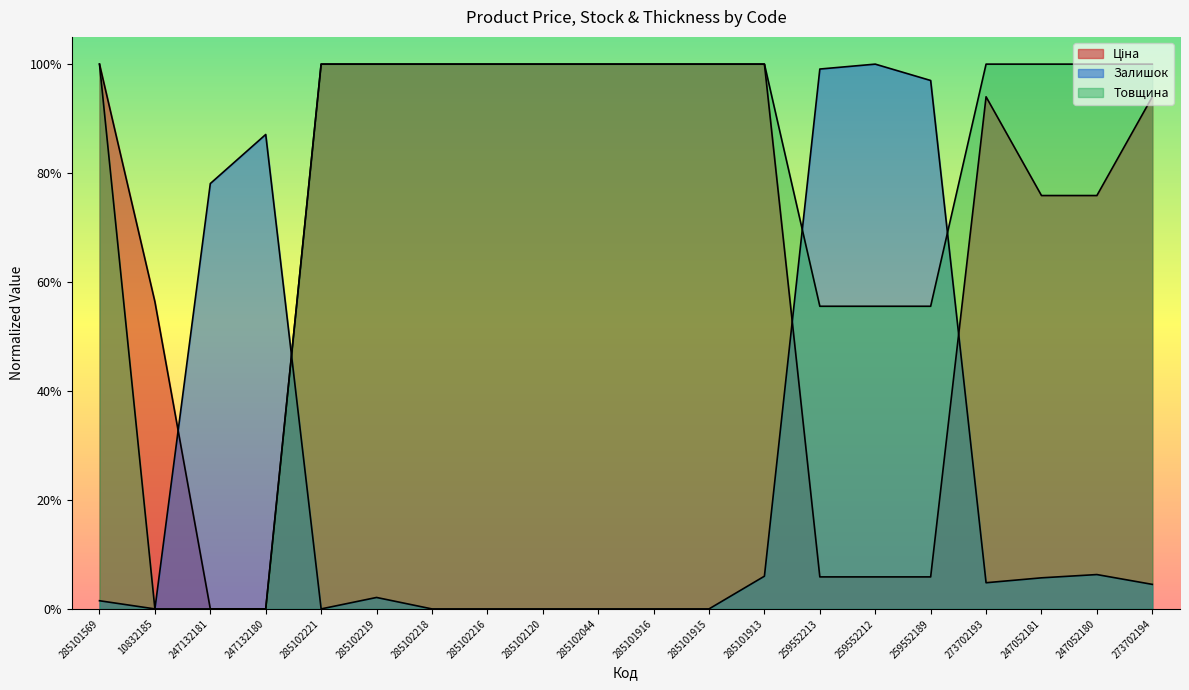

Reading left to right, transcribe all the data shown in this chart.

Ціна: 285101569=1.0	10832185=0.6	247132181=0.0	247132180=0.0	285102221=1.0	285102219=1.0	285102218=1.0	285102216=1.0	285102120=1.0	285102044=1.0	285101916=1.0	285101915=1.0	285101913=1.0	259552213=0.1	259552212=0.1	259552189=0.1	273702193=0.9	247052181=0.8	247052180=0.8	273702194=0.9
Залишок: 285101569=0.0	10832185=0.0	247132181=0.8	247132180=0.9	285102221=0.0	285102219=0.0	285102218=0.0	285102216=0.0	285102120=0.0	285102044=0.0	285101916=0.0	285101915=0.0	285101913=0.1	259552213=1.0	259552212=1.0	259552189=1.0	273702193=0.0	247052181=0.1	247052180=0.1	273702194=0.0
Товщина: 285101569=1.0	10832185=0.0	247132181=0.0	247132180=0.0	285102221=1.0	285102219=1.0	285102218=1.0	285102216=1.0	285102120=1.0	285102044=1.0	285101916=1.0	285101915=1.0	285101913=1.0	259552213=0.6	259552212=0.6	259552189=0.6	273702193=1.0	247052181=1.0	247052180=1.0	273702194=1.0